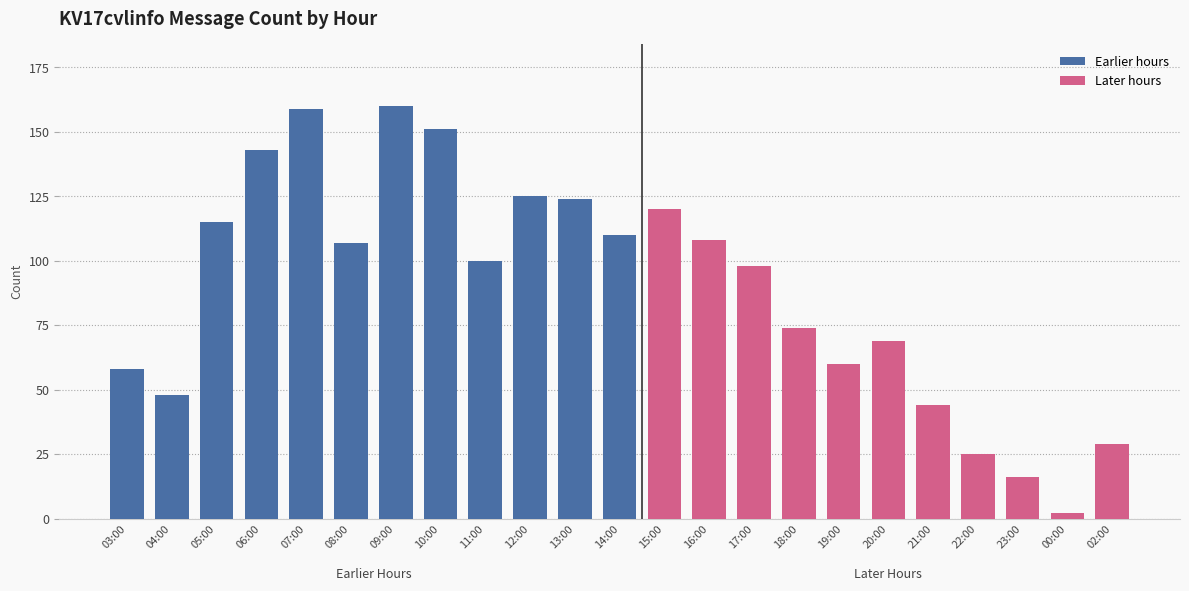

Rank the categories by value from highest to lowest.

09:00, 07:00, 10:00, 06:00, 12:00, 13:00, 15:00, 05:00, 14:00, 16:00, 08:00, 11:00, 17:00, 18:00, 20:00, 19:00, 03:00, 04:00, 21:00, 02:00, 22:00, 23:00, 00:00